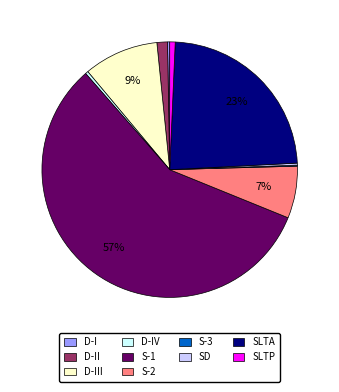

Is there any slice that represents more than half of the pie?

Yes